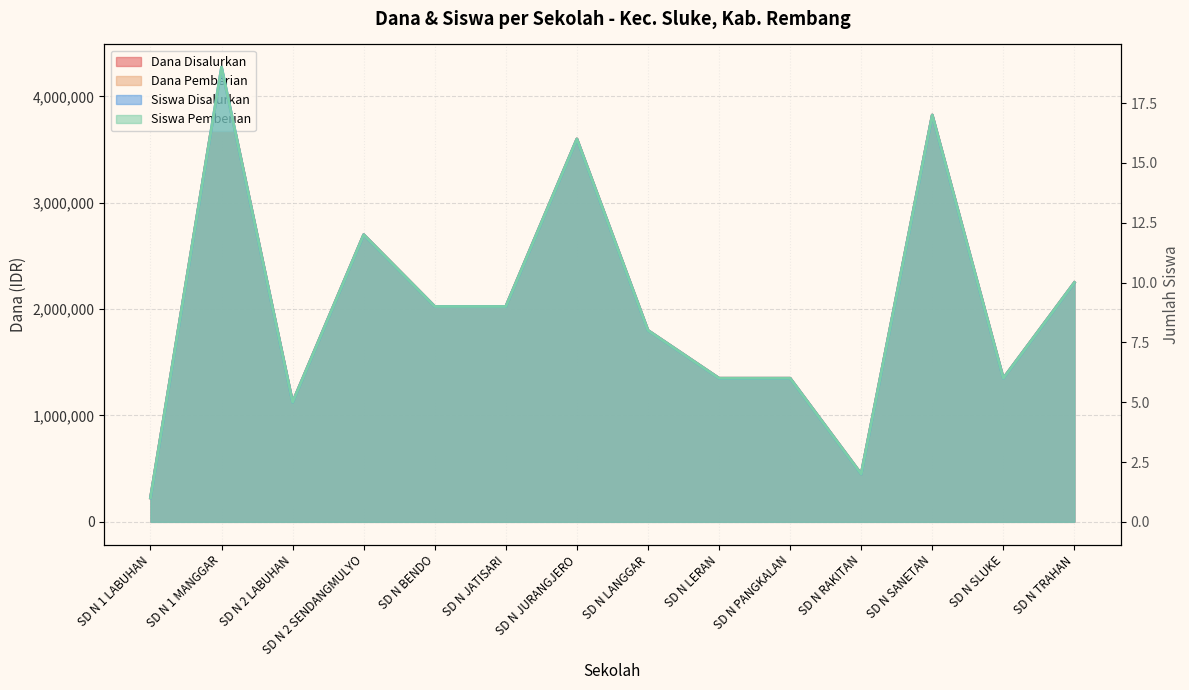

Which series has the largest range (max minus min)?

Dana Disalurkan